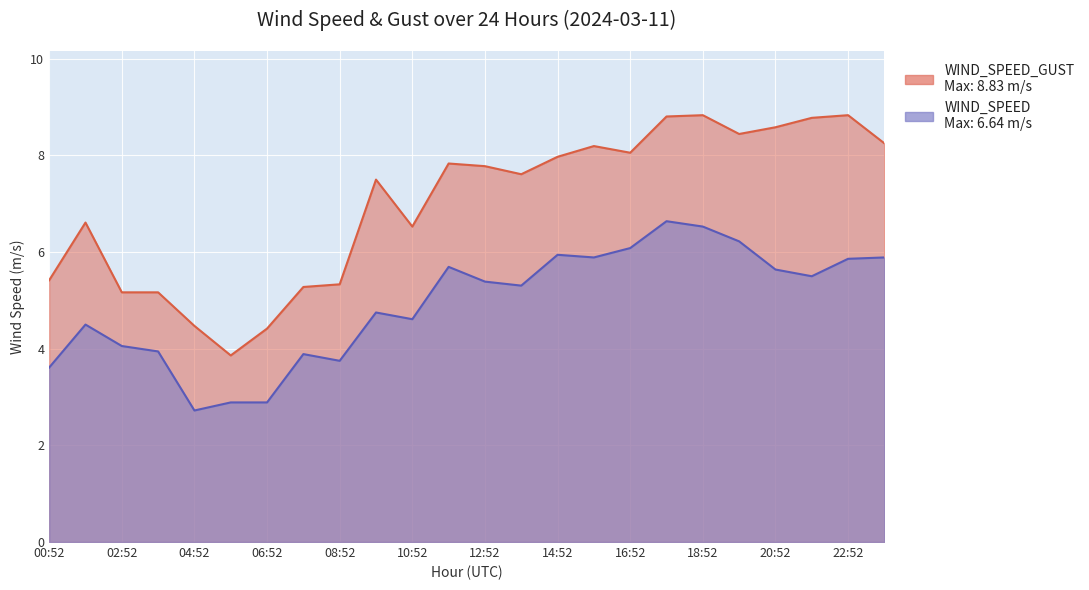

How many lines are shown in the chart?

2